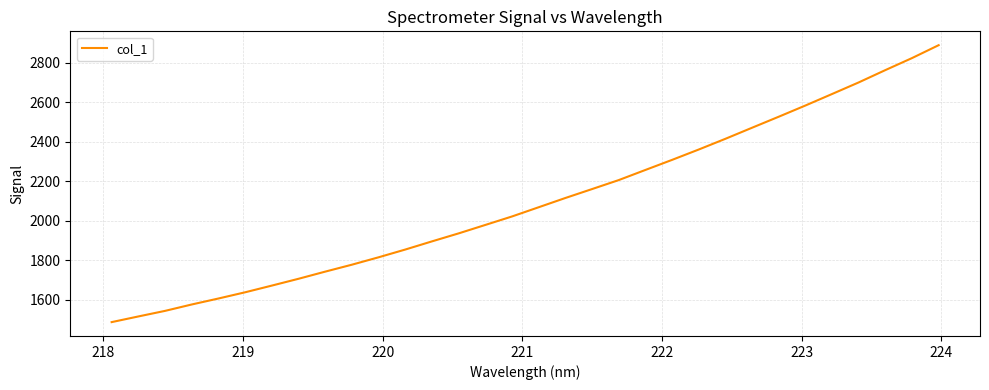

What is the difference between the maximum and minimum values?

1402.6